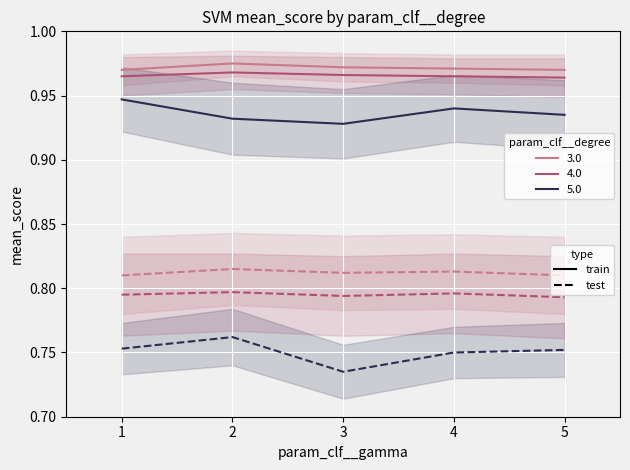

At which label is 3.0_test closest to 0?

1